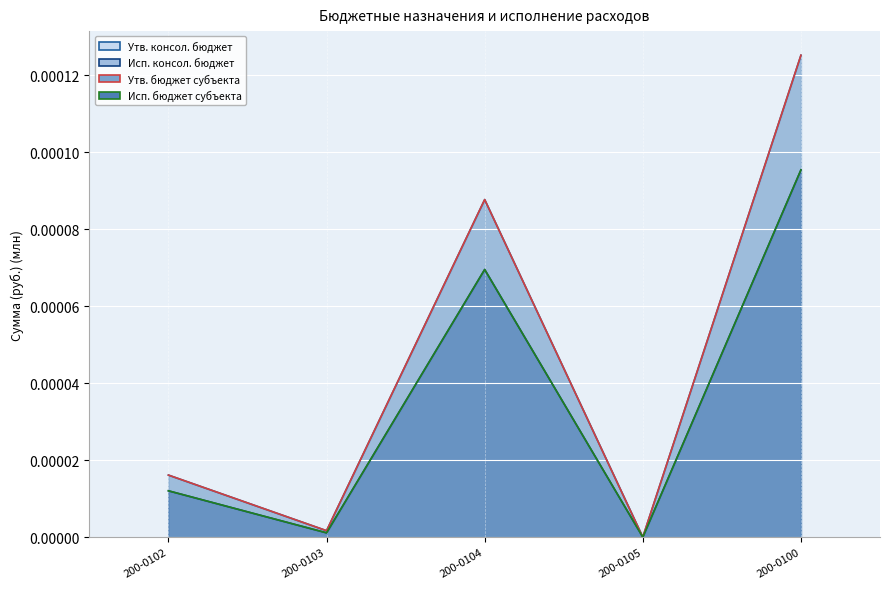

Reading left to right, list all the values displayed in this chart.

Утв. консол. бюджет: 200-0102=0.0	200-0103=0.0	200-0104=0.0	200-0105=0.0	200-0100=0.0
Исп. консол. бюджет: 200-0102=0.0	200-0103=0.0	200-0104=0.0	200-0105=0.0	200-0100=0.0
Утв. бюджет субъекта: 200-0102=0.0	200-0103=0.0	200-0104=0.0	200-0105=0.0	200-0100=0.0
Исп. бюджет субъекта: 200-0102=0.0	200-0103=0.0	200-0104=0.0	200-0105=0.0	200-0100=0.0